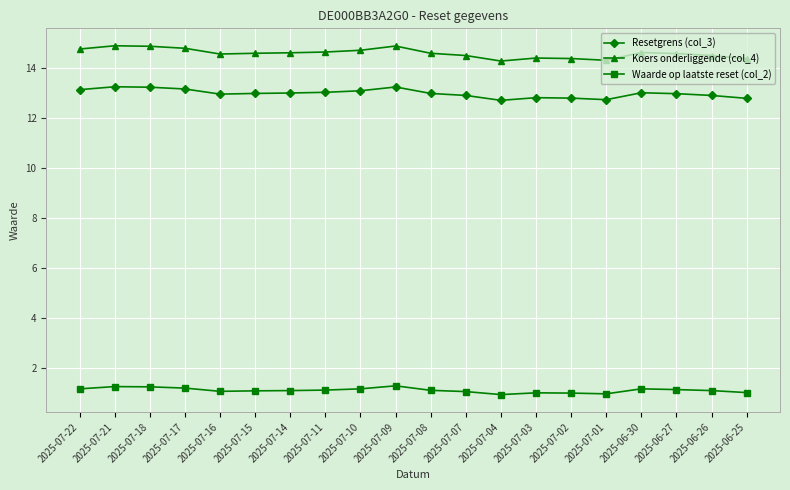

What value does the Koers onderliggende (col_4) series have at 2025-07-14?

14.6